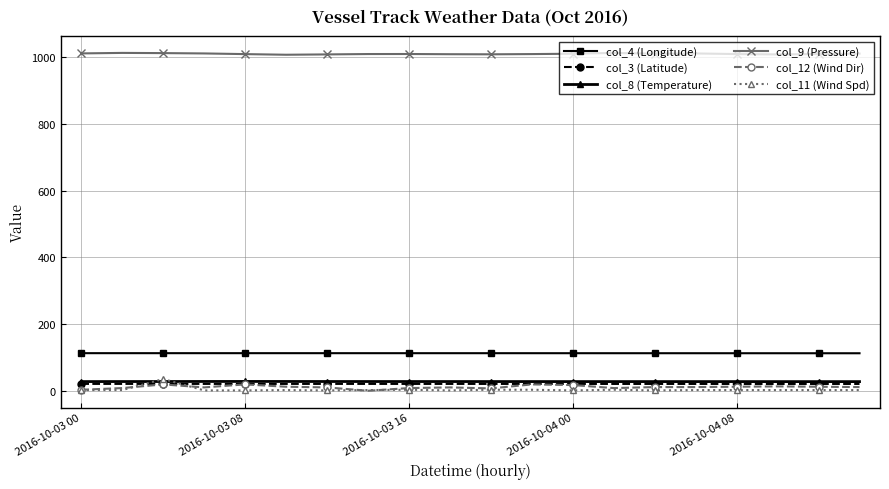

What is the sum of all col_11 (Wind Spd) values?

91.0